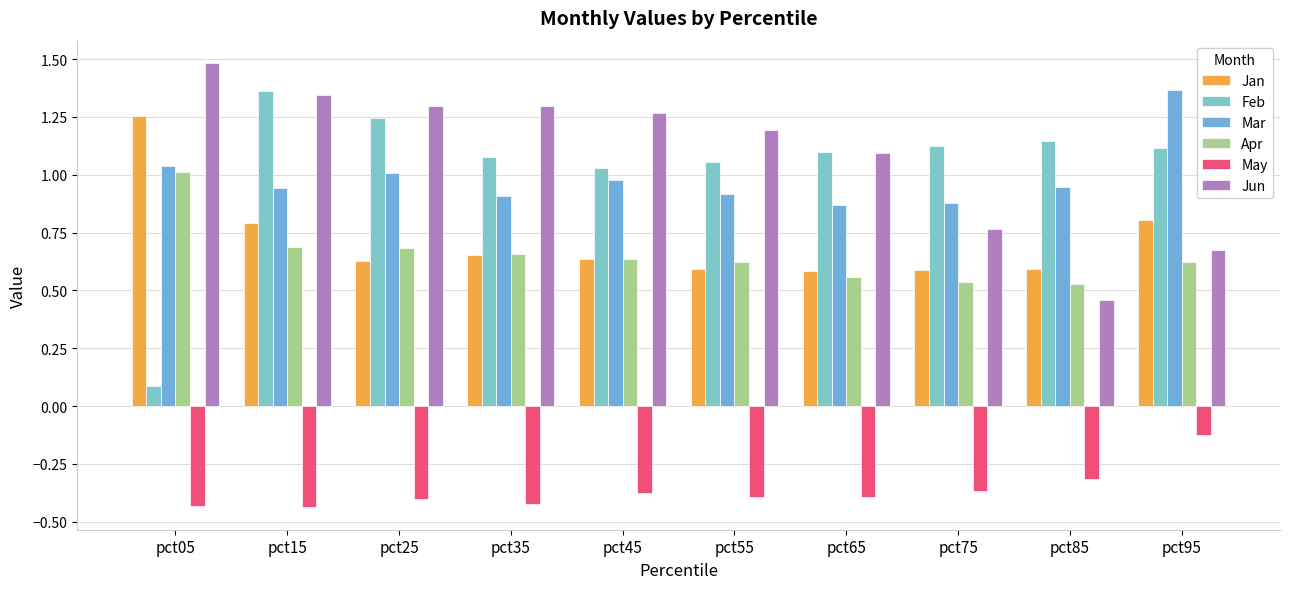

What is the approximate value of Feb at pct75?

1.1